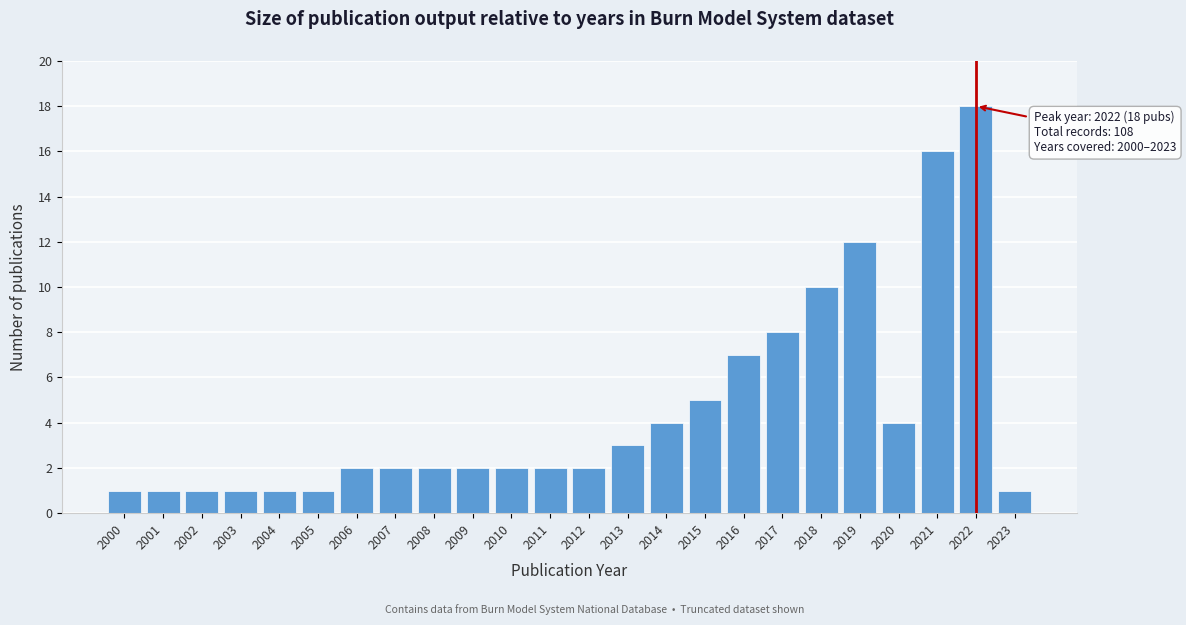

Reading left to right, list all the values displayed in this chart.

2000=1	2001=1	2002=1	2003=1	2004=1	2005=1	2006=2	2007=2	2008=2	2009=2	2010=2	2011=2	2012=2	2013=3	2014=4	2015=5	2016=7	2017=8	2018=10	2019=12	2020=4	2021=16	2022=18	2023=1